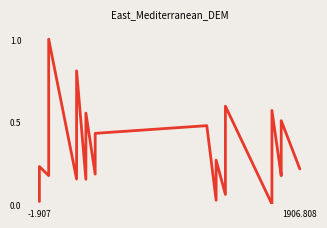

How many lines are shown in the chart?

1